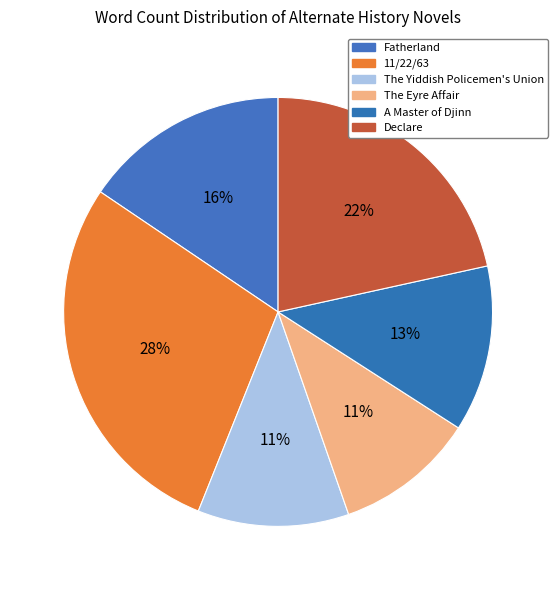

What portion of the pie excludes Declare?

78.4%